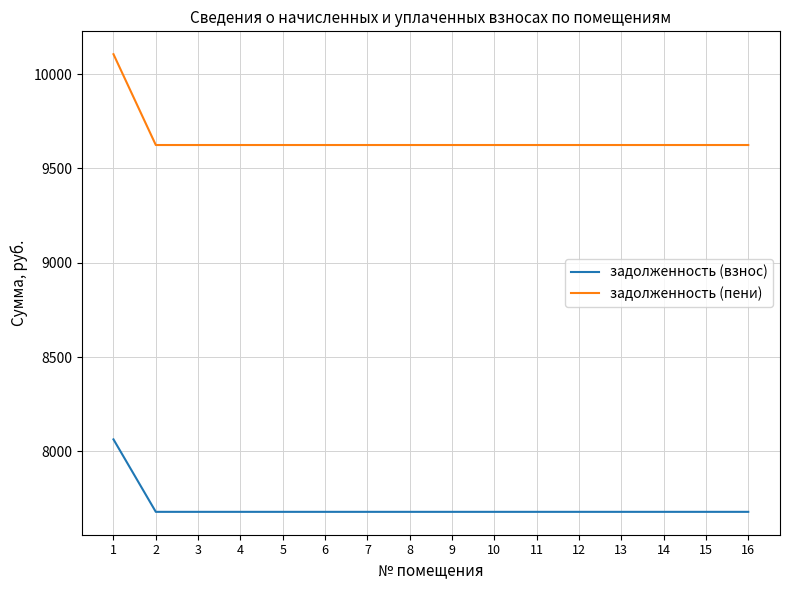

What are all the series names shown in the legend?

задолженность (взнос), задолженность (пени)